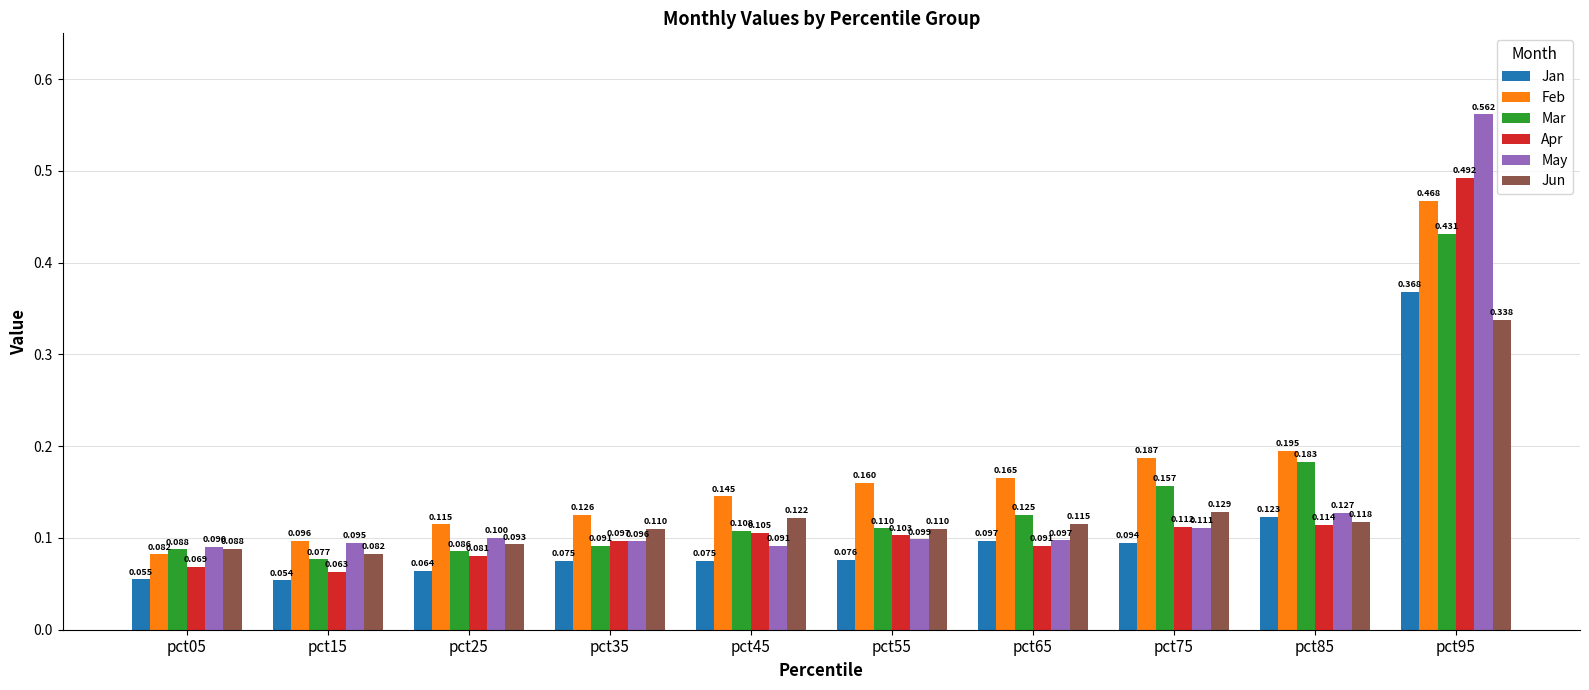

How many bars are there in total?

60